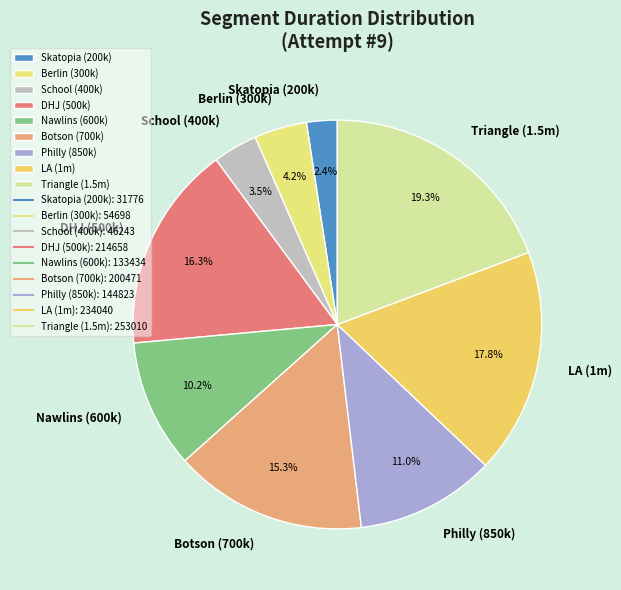

Does any single category account for the majority?

No